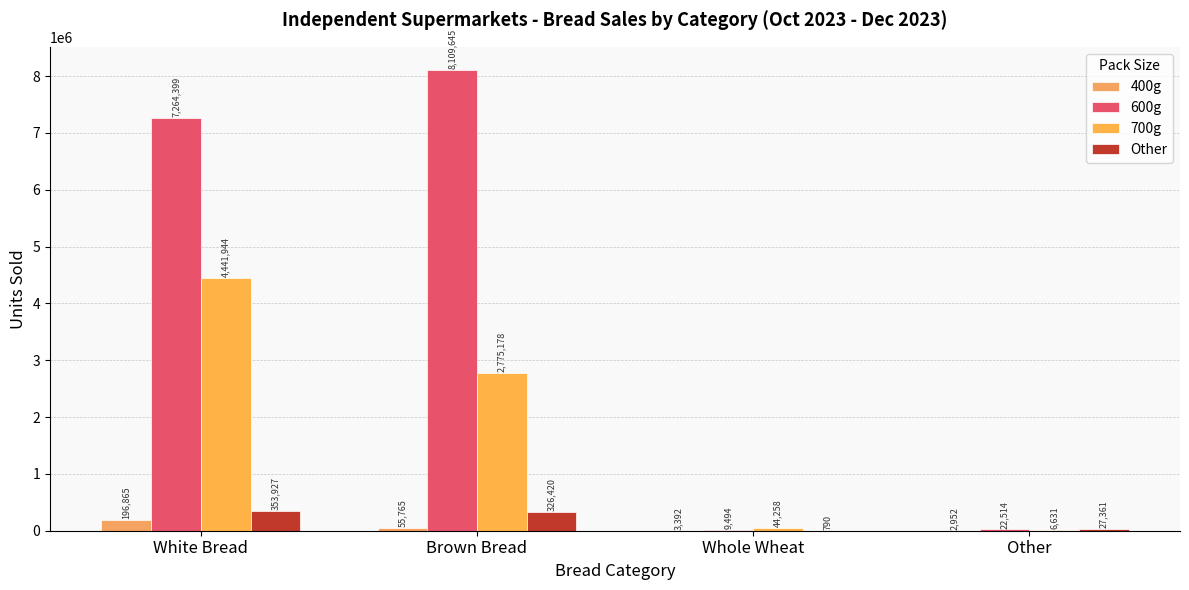

Where is 600g nearest to the value 4059569?

White Bread